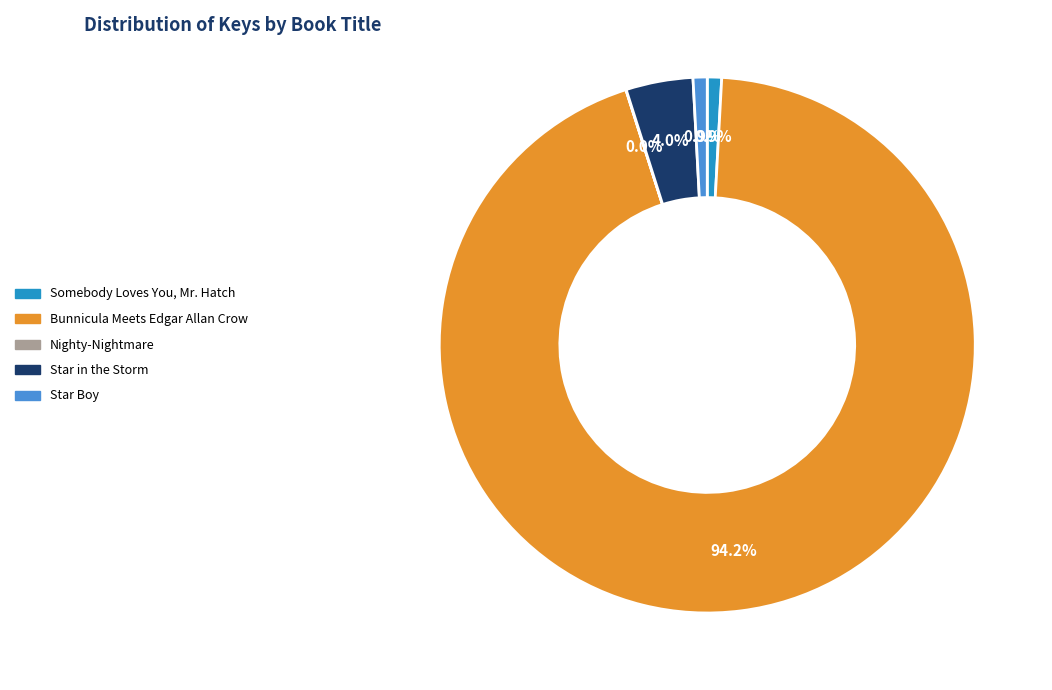

Which category has the biggest portion of the pie?

Bunnicula Meets Edgar Allan Crow